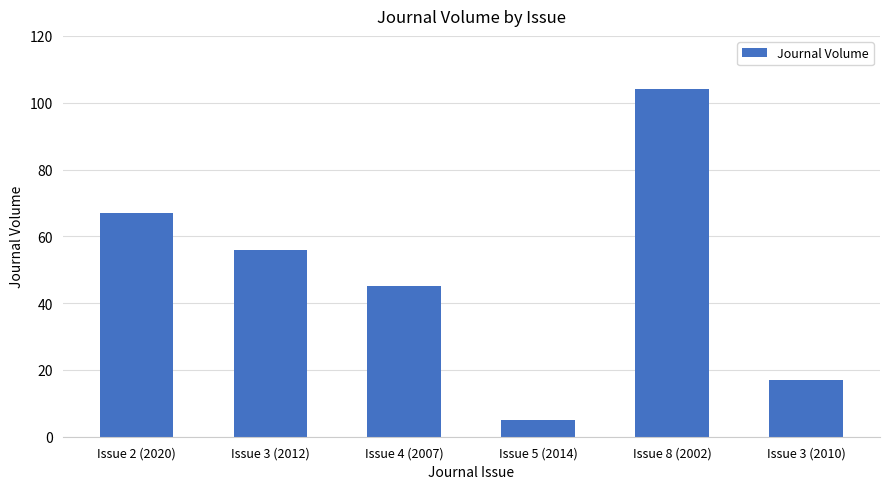

What is the smallest value displayed?

5